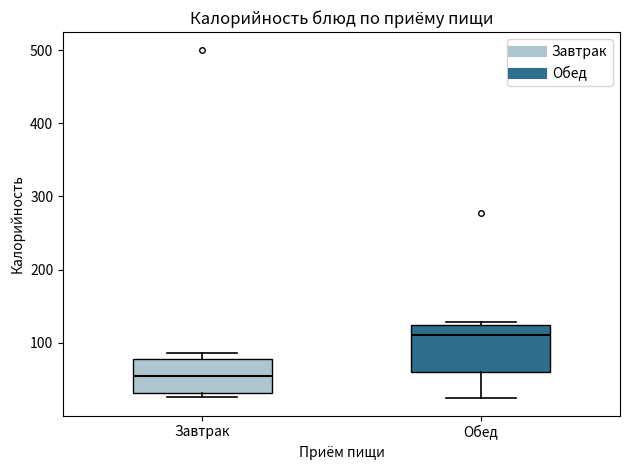

Where is the lower edge of the box for Обед on the y-axis? The values are not printed on the chart, so give them approximately, as read against the axis.

60